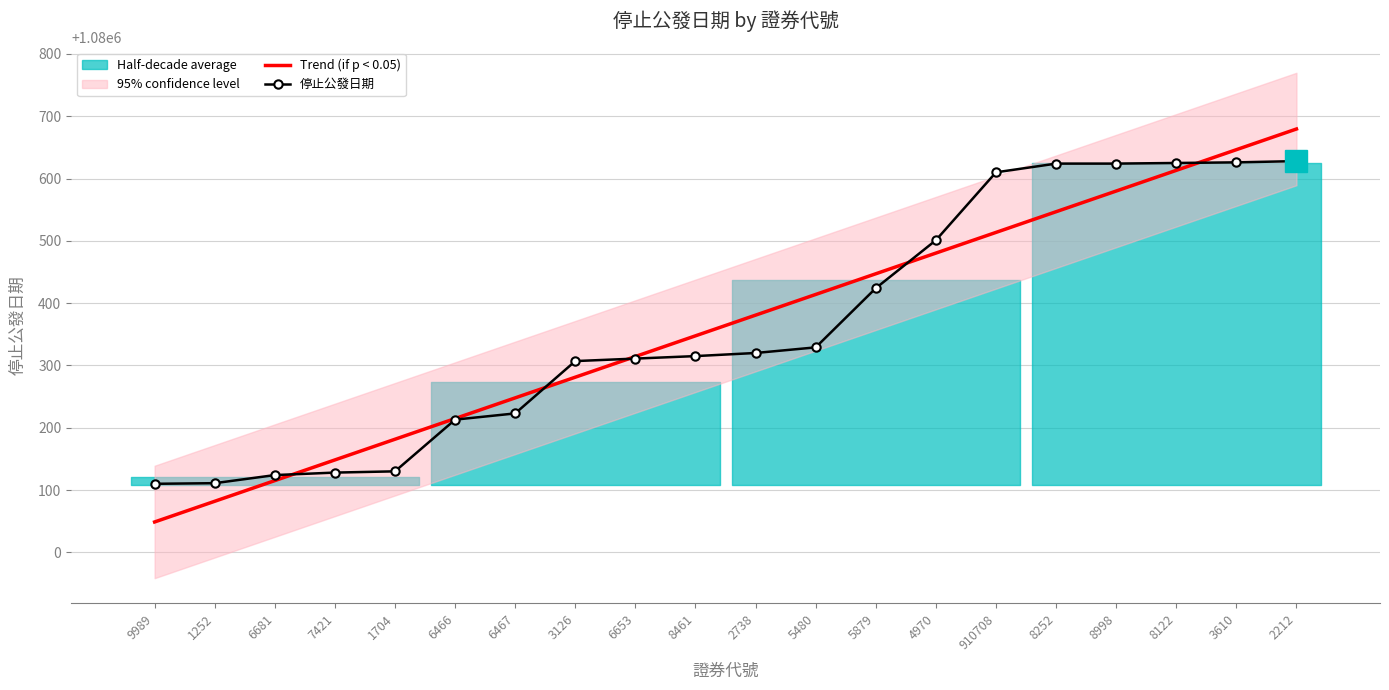

What is the sum of all Trend (if p < 0.05) values?

21607283.0